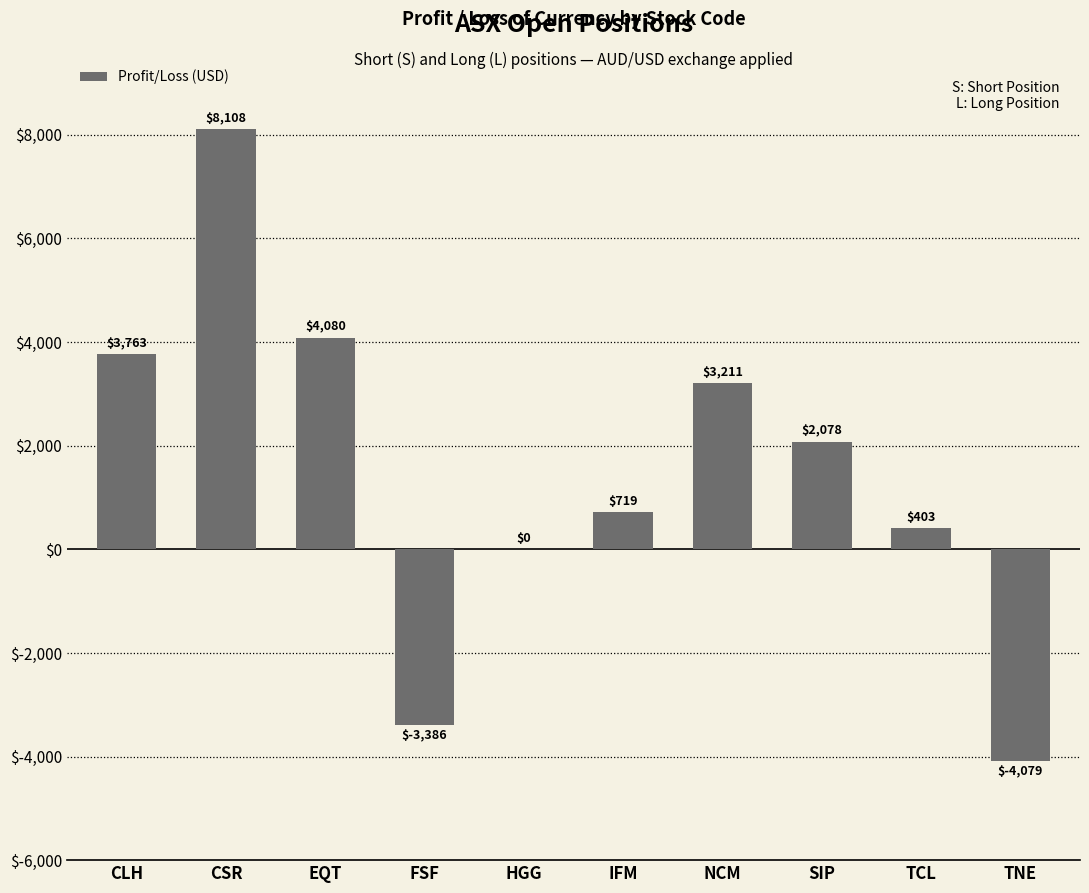

What is the ratio of the value at NCM to the value at SIP?

1.5